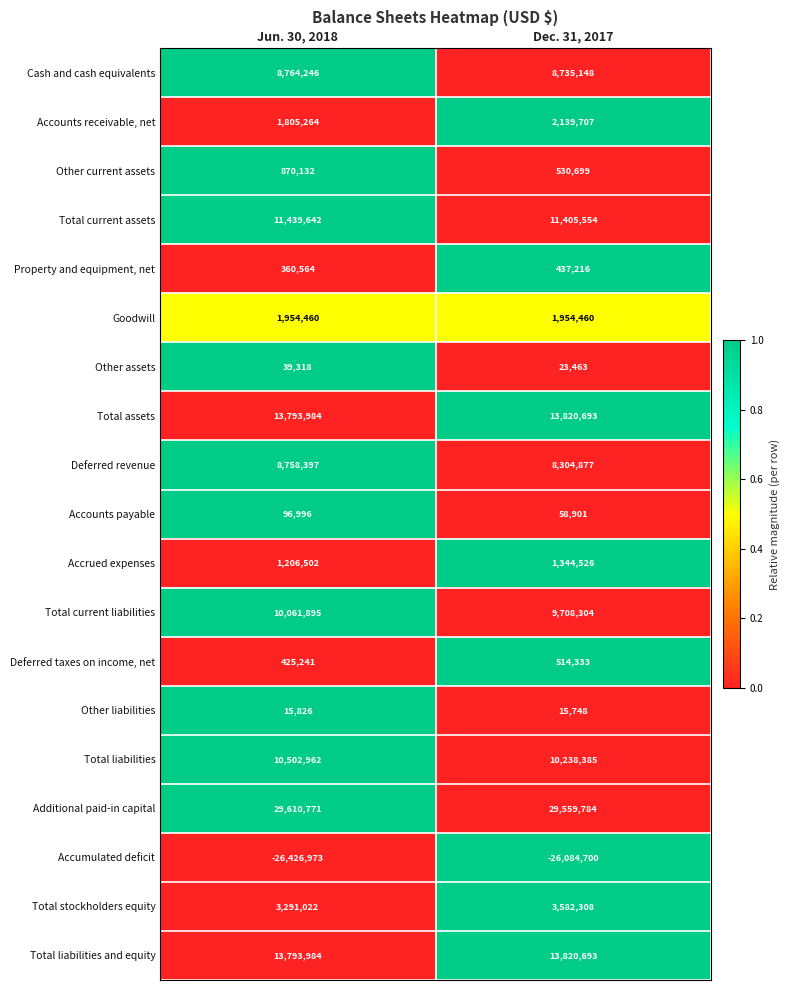

What is the difference between the Deferred revenue values at Dec. 31, 2017 and Jun. 30, 2018?

453520